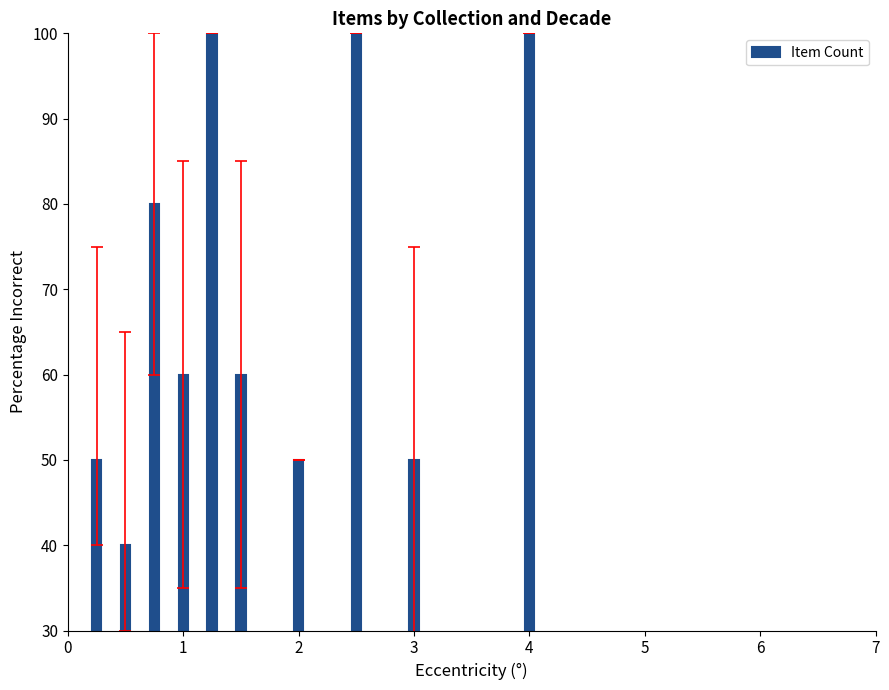

What is the maximum value shown in the chart?

100